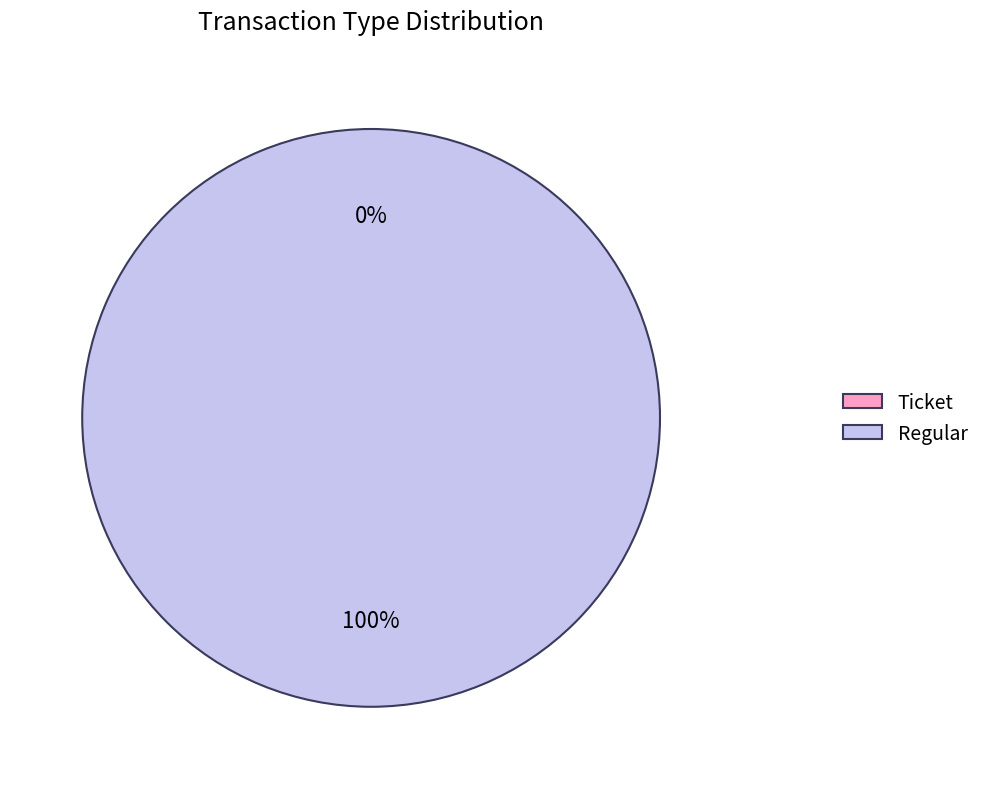

To the nearest percent, what is the difference between the largest and smallest slice percentages?

100%